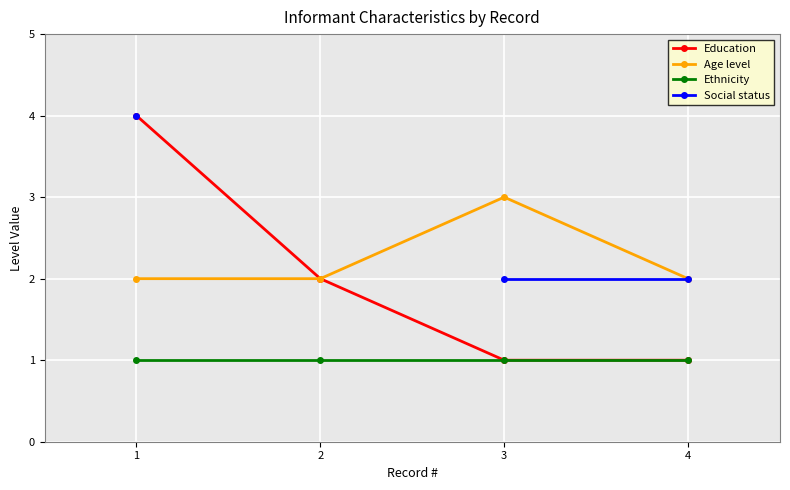

At which category is the sum across all series the highest?

1